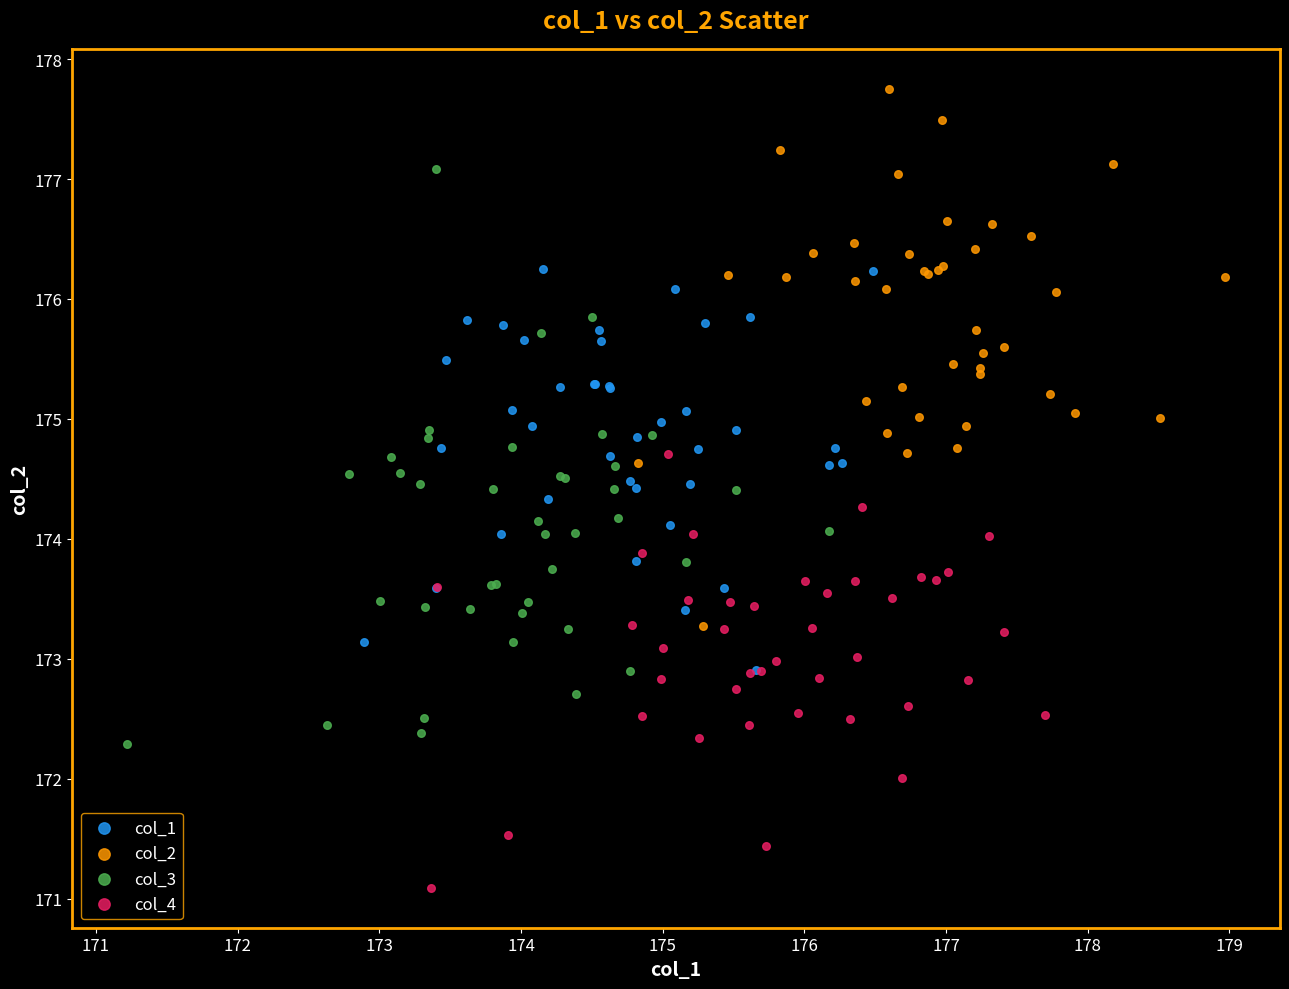

Which series has the largest Y range (max minus min)?

col_3